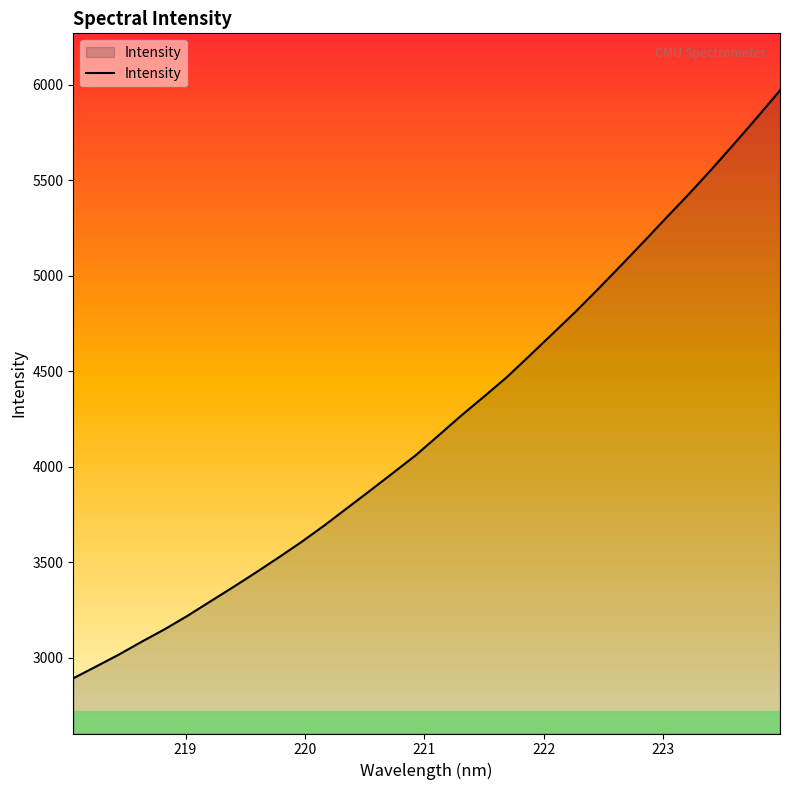

What is the difference between the maximum and minimum values?

3079.8